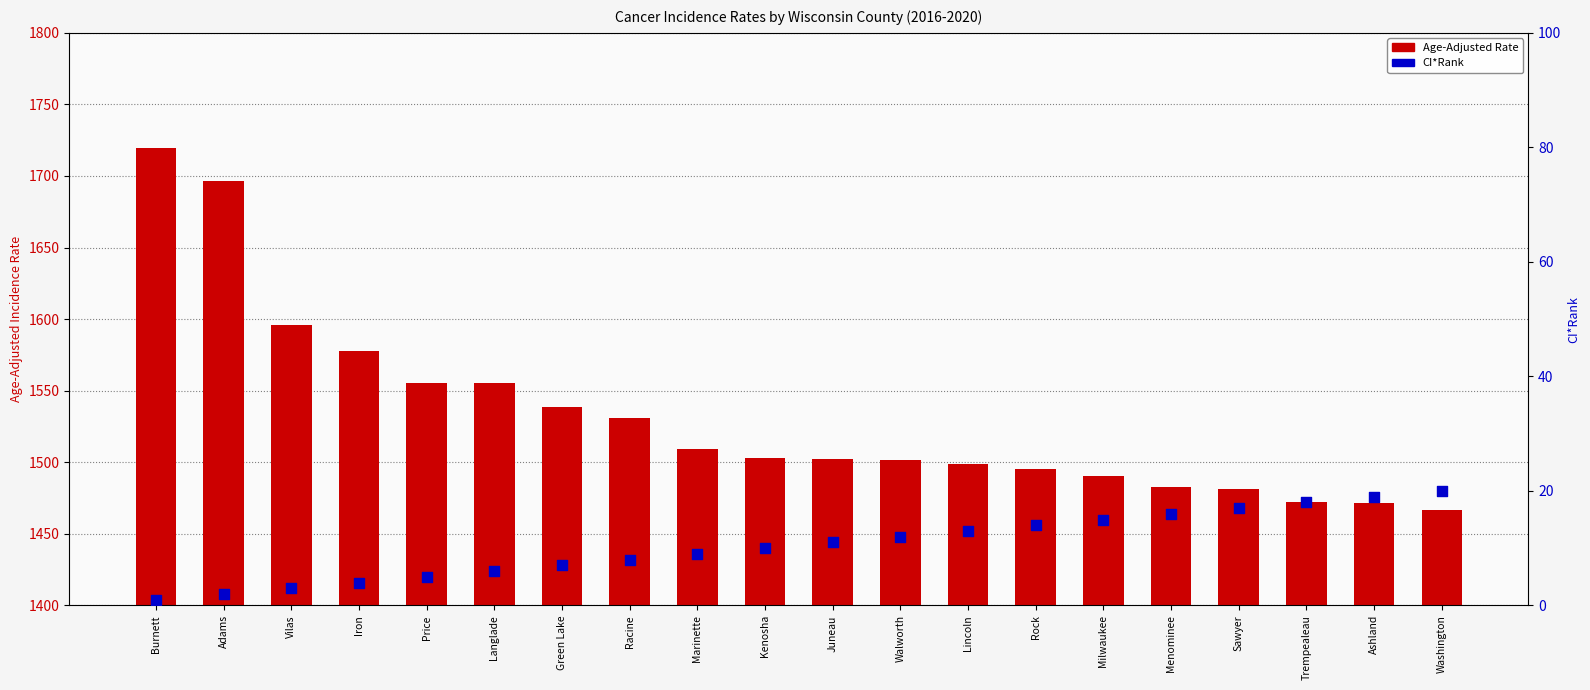

At how many categories does at least one series exceed 1343?

20